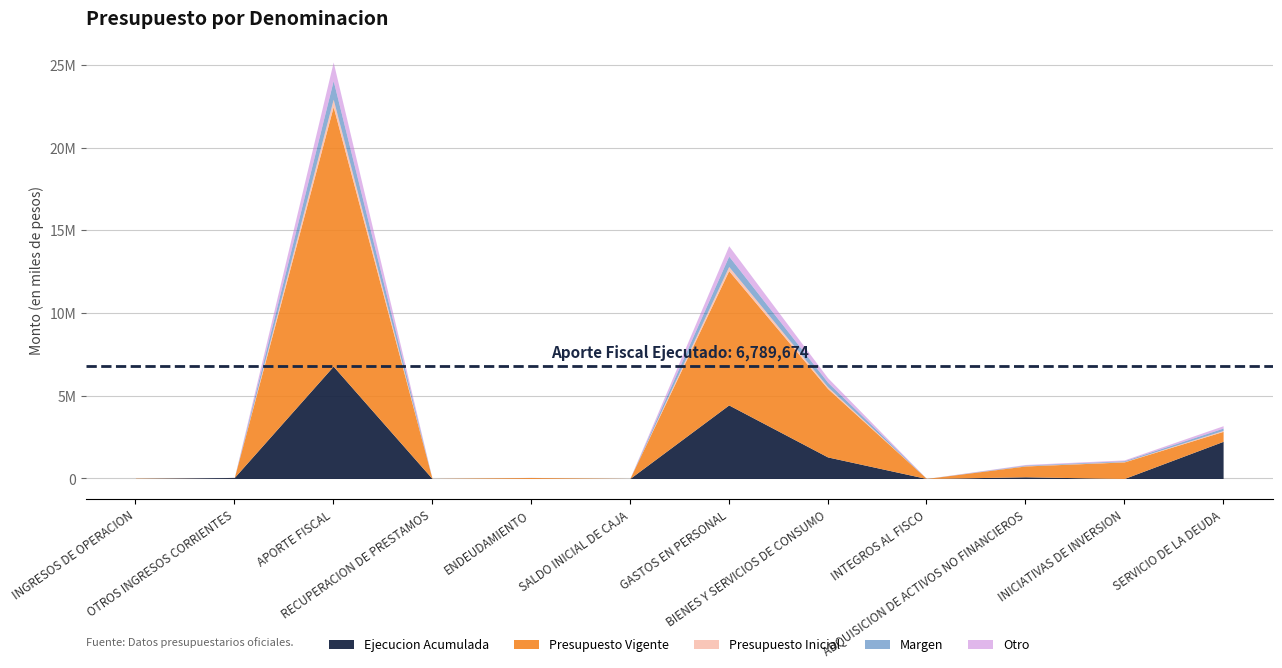

At which category does the chart reach its peak across all series?

APORTE FISCAL